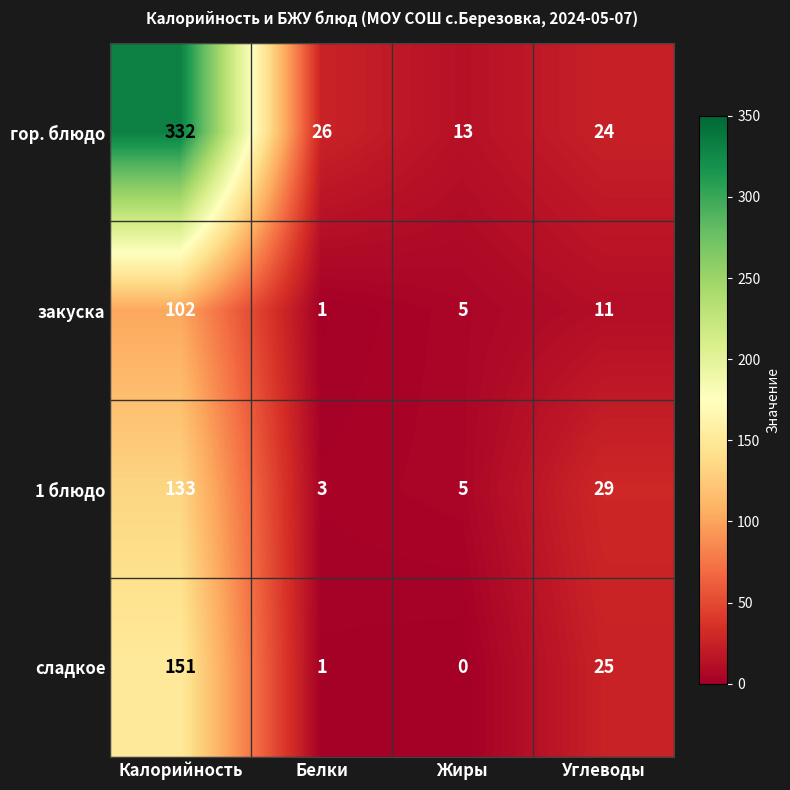

At which label does гор. блюдо first exceed 26?

Калорийность